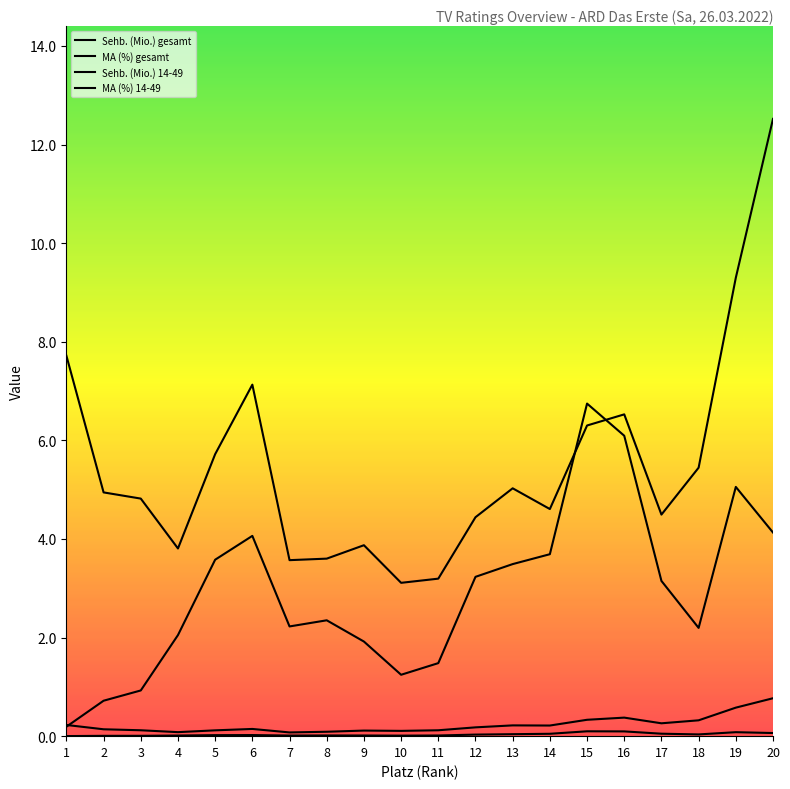

What is the value of the Sehb. (Mio.) 14-49 point at the 16th from the left?

0.1